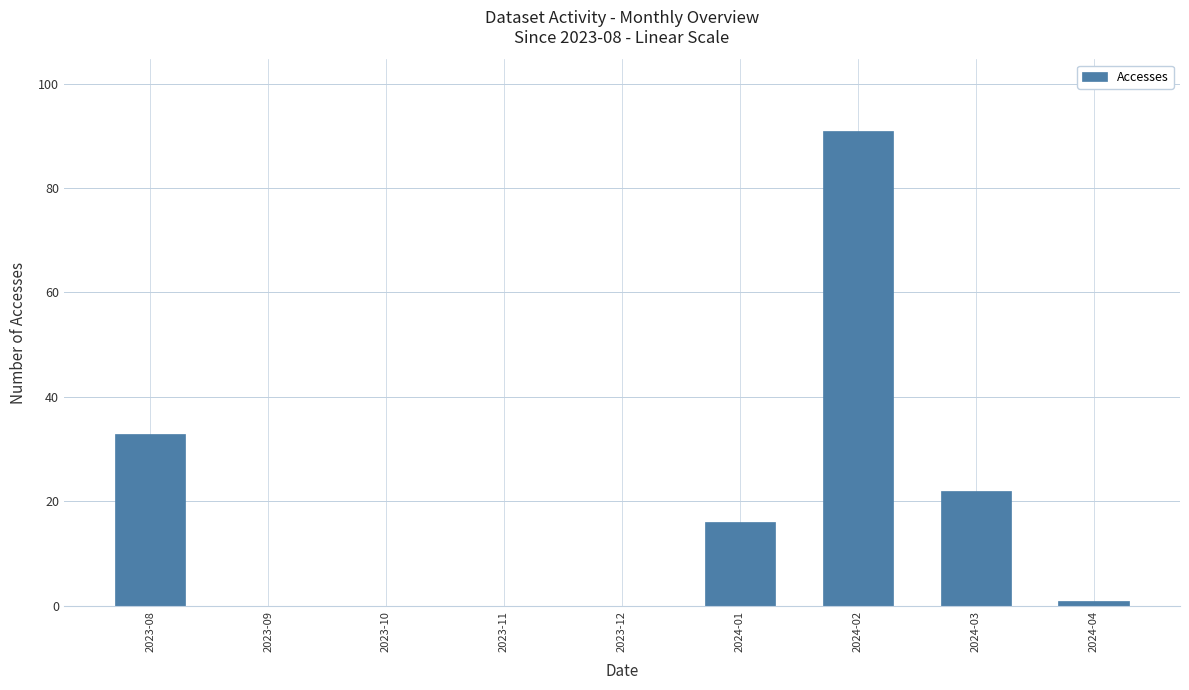

Approximately how many times larger is the value at 2024-03 compared to 2024-04?

22.0